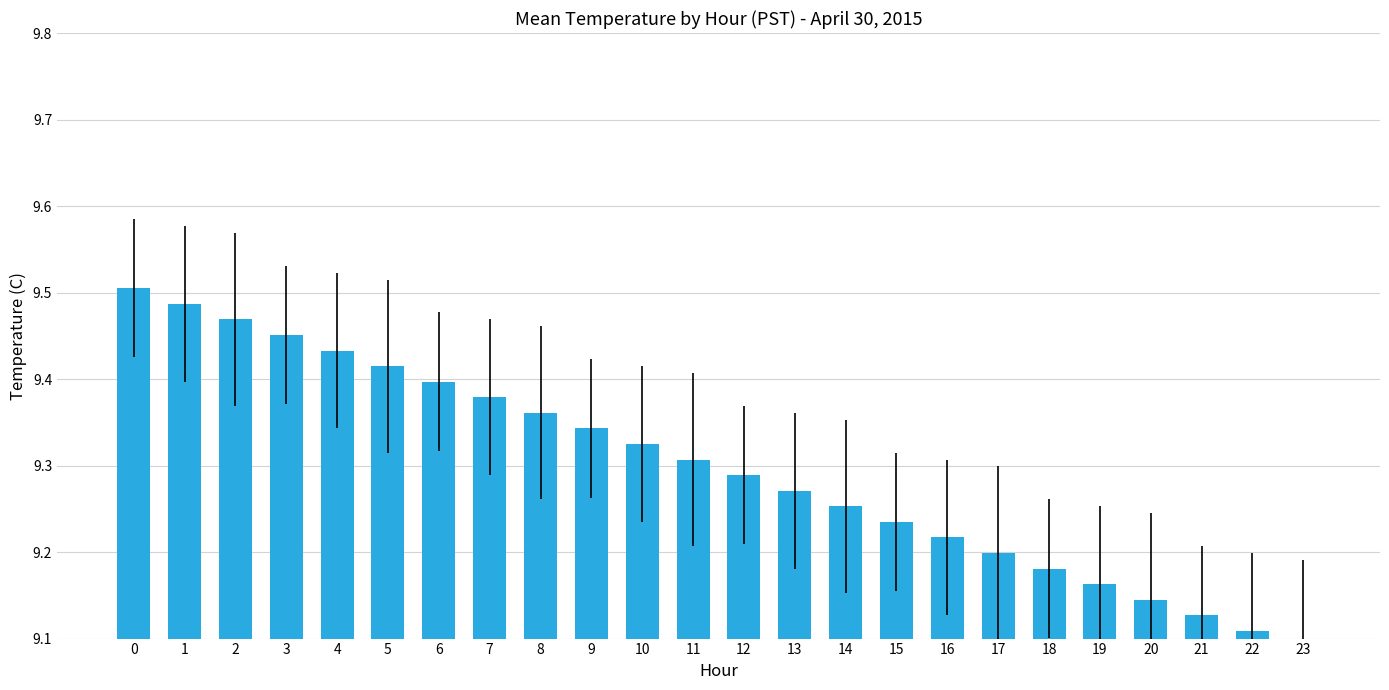

What is the change in value from 2 to 12?

-0.2